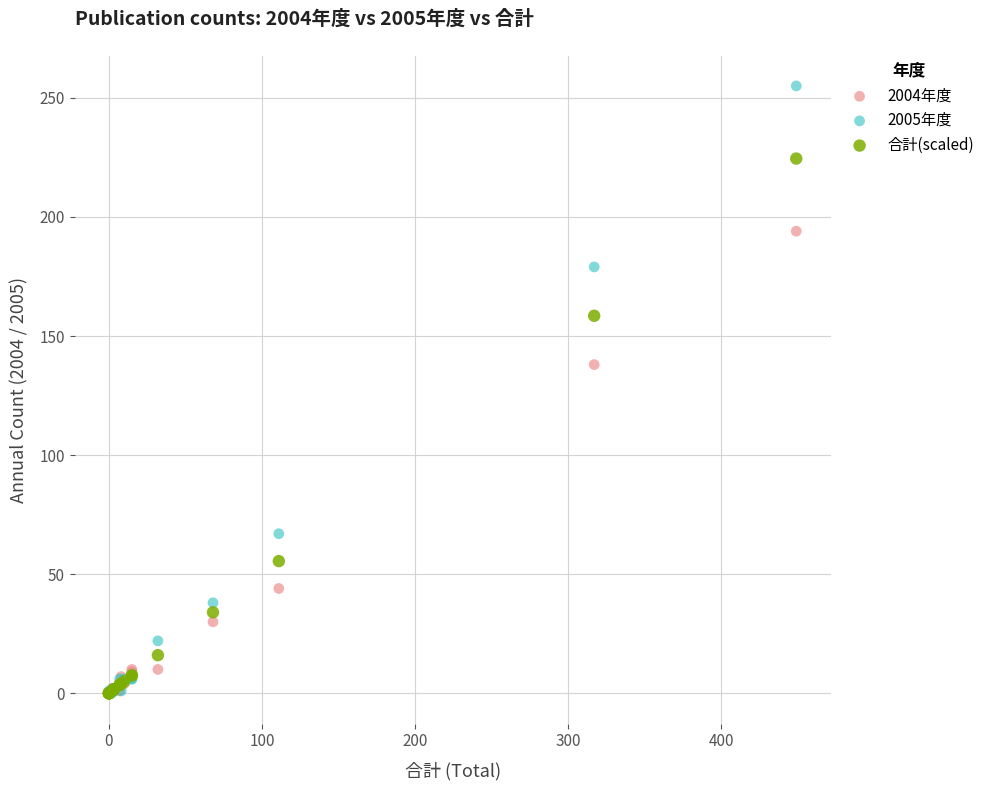

Which series has the largest Y range (max minus min)?

2005年度